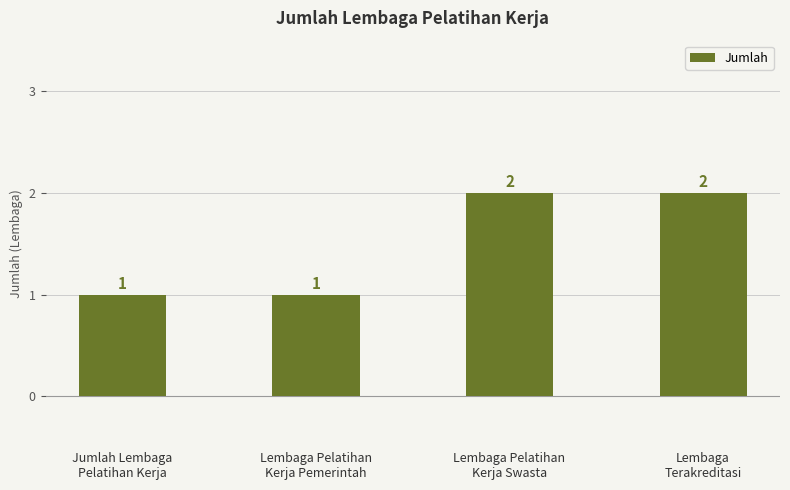

Reading left to right, transcribe all the data shown in this chart.

Jumlah Lembaga
Pelatihan Kerja=1	Lembaga Pelatihan
Kerja Pemerintah=1	Lembaga Pelatihan
Kerja Swasta=2	Lembaga
Terakreditasi=2